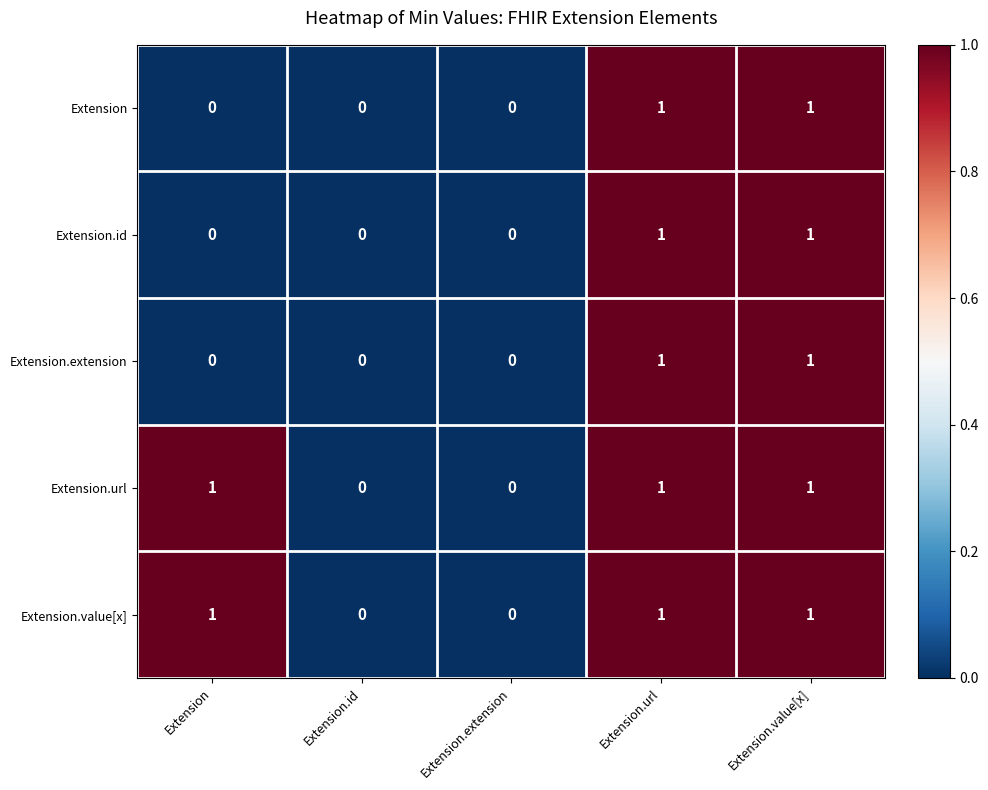

How many Extension.extension values are between 0 and 1?

5